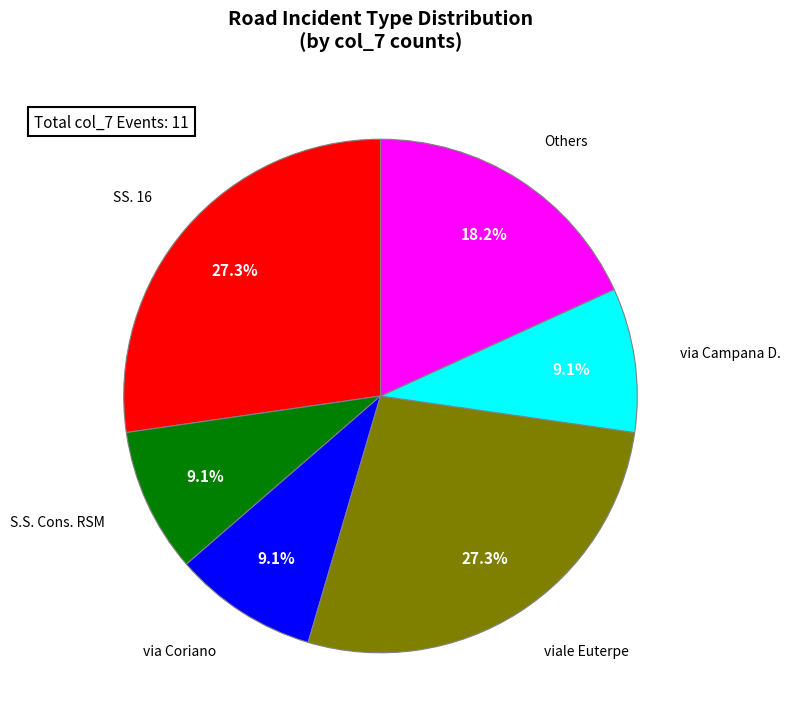

To the nearest percent, what is the difference between the via Coriano and SS. 16 slice percentages?

67%